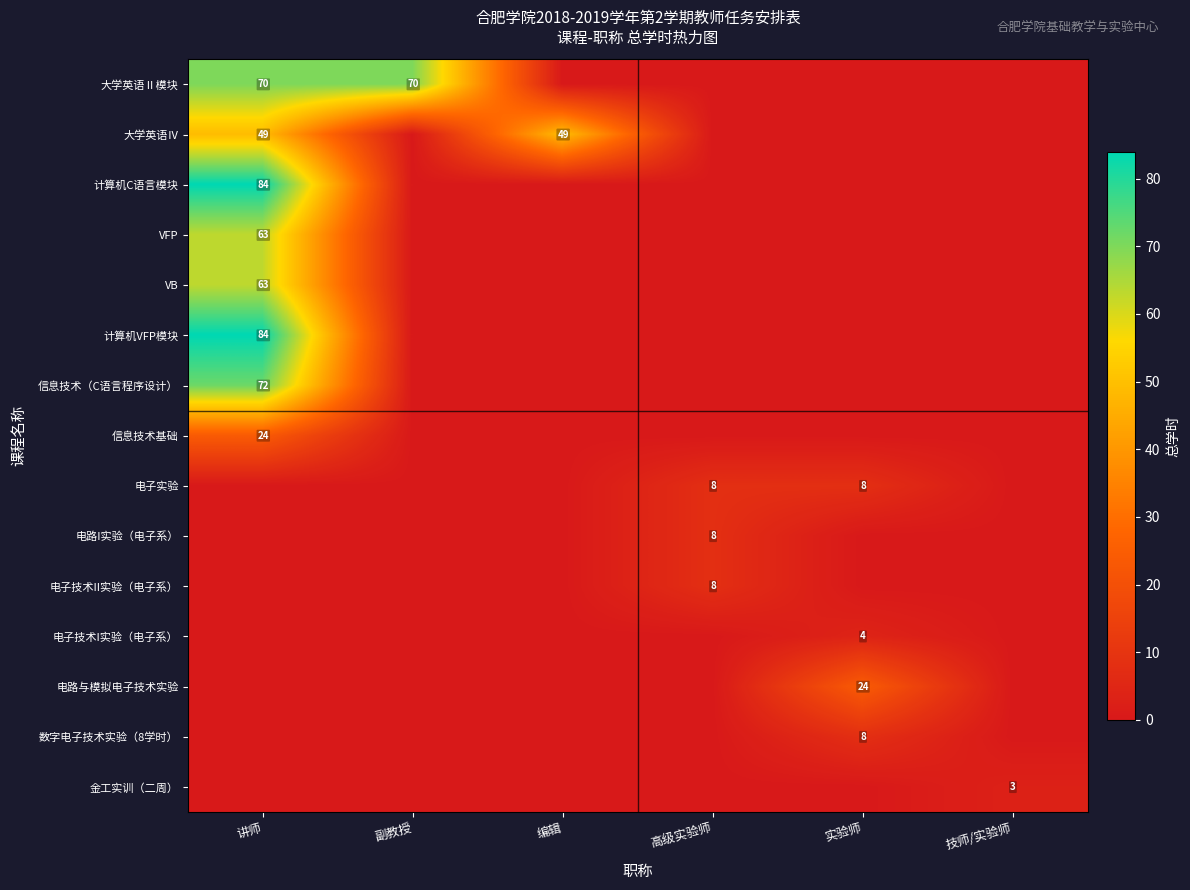

What is the difference between the highest and lowest values at 实验师?

24